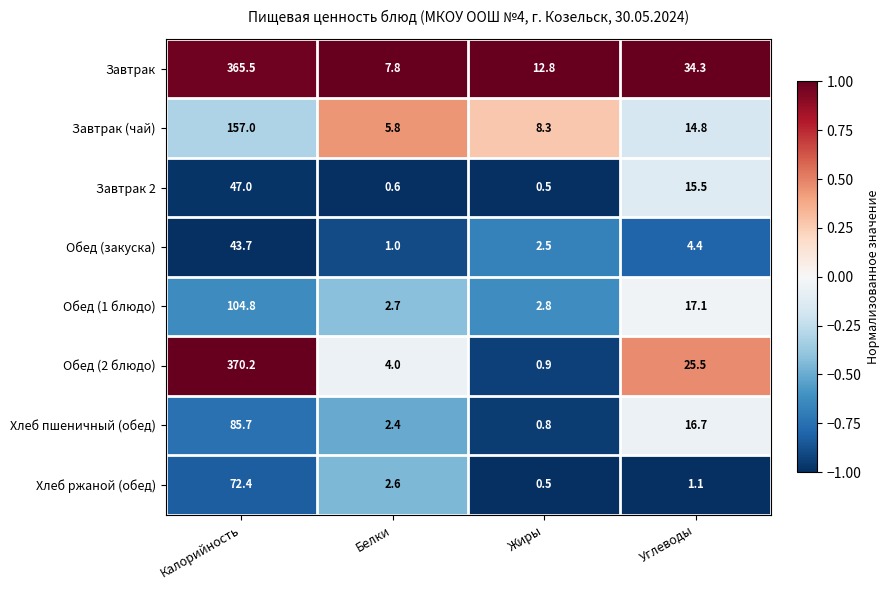

What is the difference between the highest and lowest values at Углеводы?

33.2